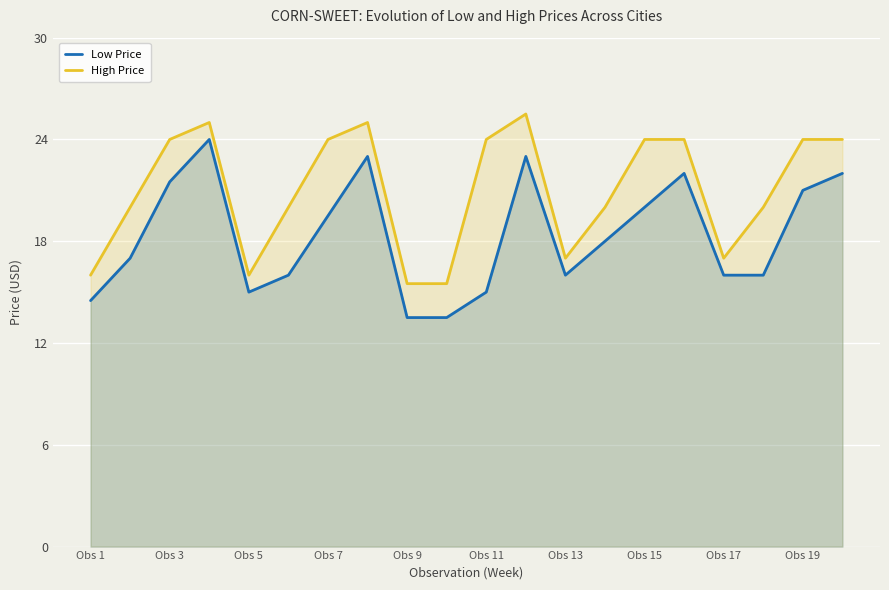

The Low Price series shows 16.0 at Obs 13. True or false?

True